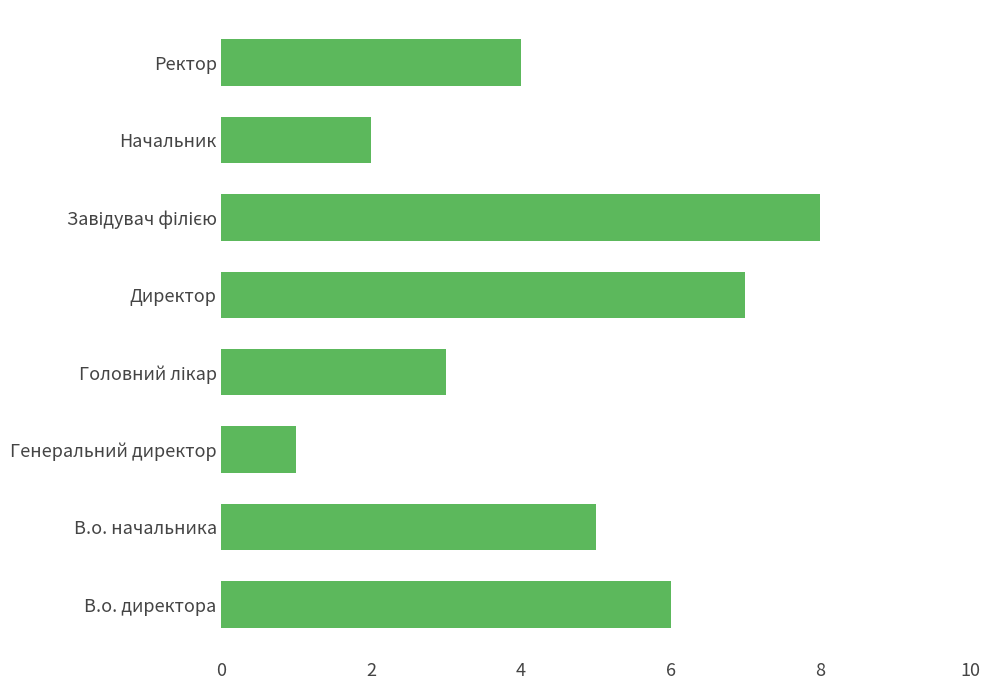

What is the sum of all values?

36